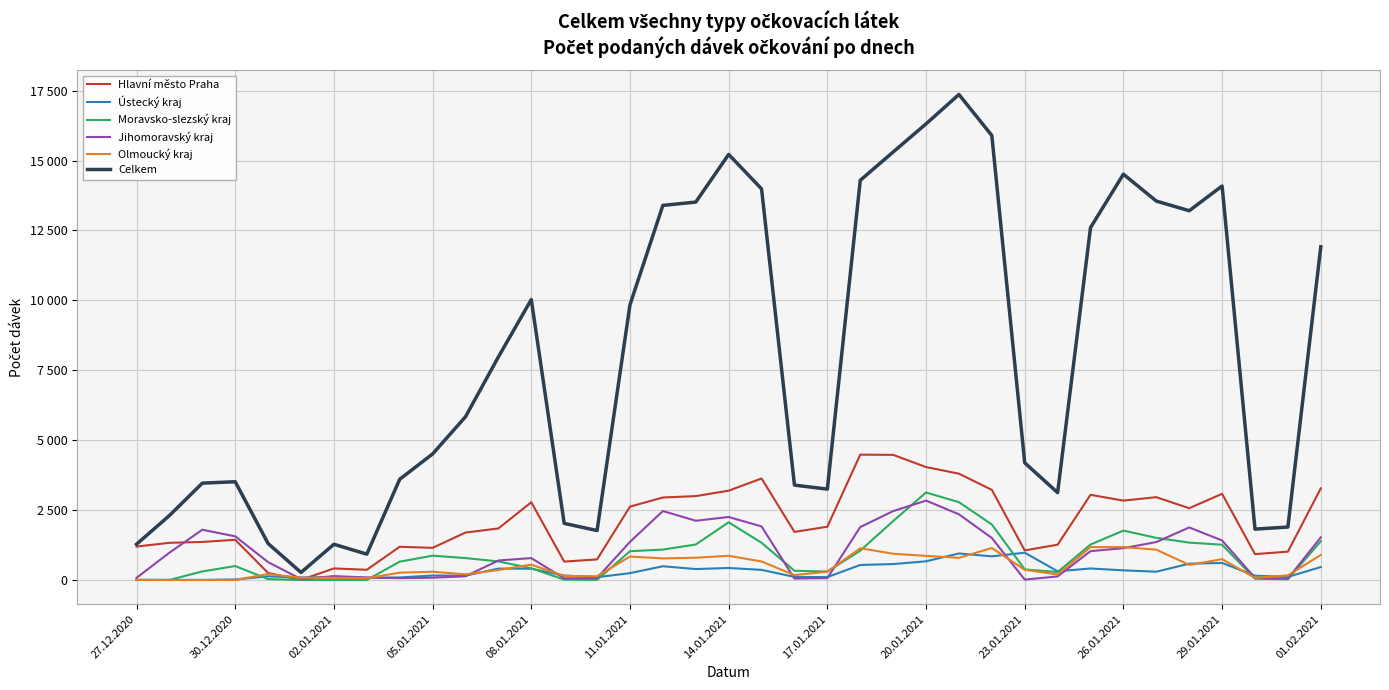

Does the chart have visible grid lines?

Yes